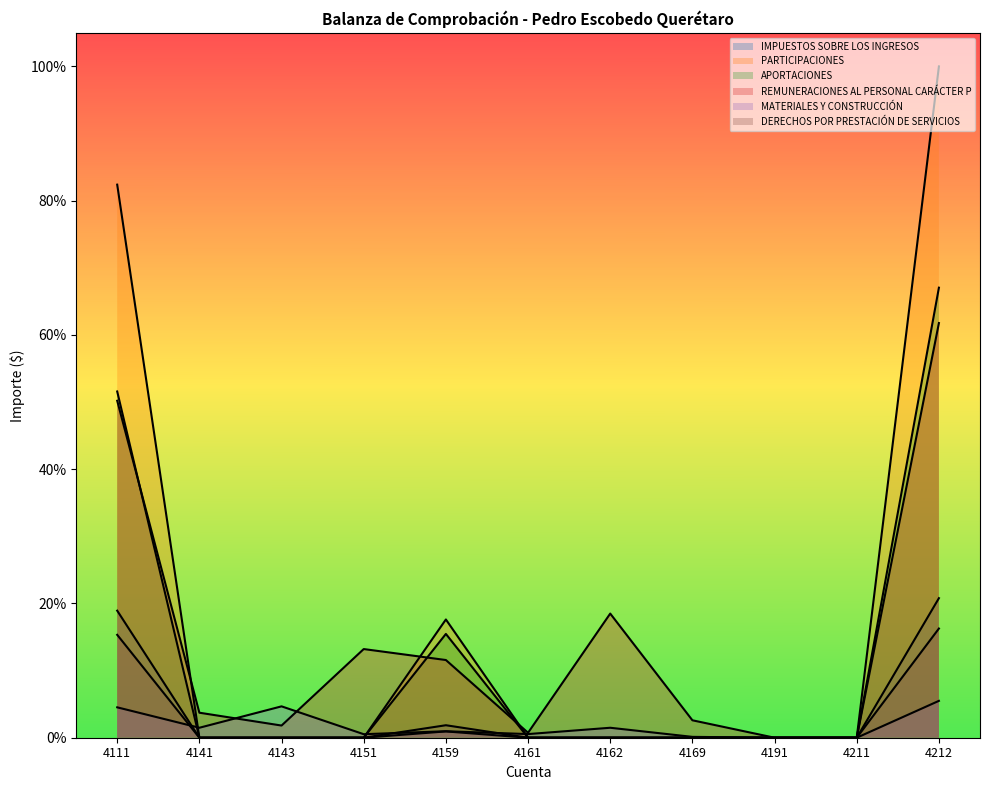

Reading left to right, extract all data points from this chart.

IMPUESTOS SOBRE LOS INGRESOS: 0.2	0.0	0.0	0.0	0.0	0.0	0.0	0.0	0.0	0.0	0.2
PARTICIPACIONES: 0.8	0.0	0.0	0.0	0.2	0.0	0.0	0.0	0.0	0.0	1.0
APORTACIONES: 0.5	0.0	0.0	0.0	0.2	0.0	0.0	0.0	0.0	0.0	0.7
REMUNERACIONES AL PERSONAL CARÁCTER P: 0.5	0.0	0.0	0.1	0.1	0.0	0.2	0.0	0.0	0.0	0.6
MATERIALES Y CONSTRUCCIÓN: 0.0	0.0	0.0	0.0	0.0	0.0	0.0	0.0	0.0	0.0	0.1
DERECHOS POR PRESTACIÓN DE SERVICIOS: 0.2	0.0	0.0	0.0	0.0	0.0	0.0	0.0	0.0	0.0	0.2